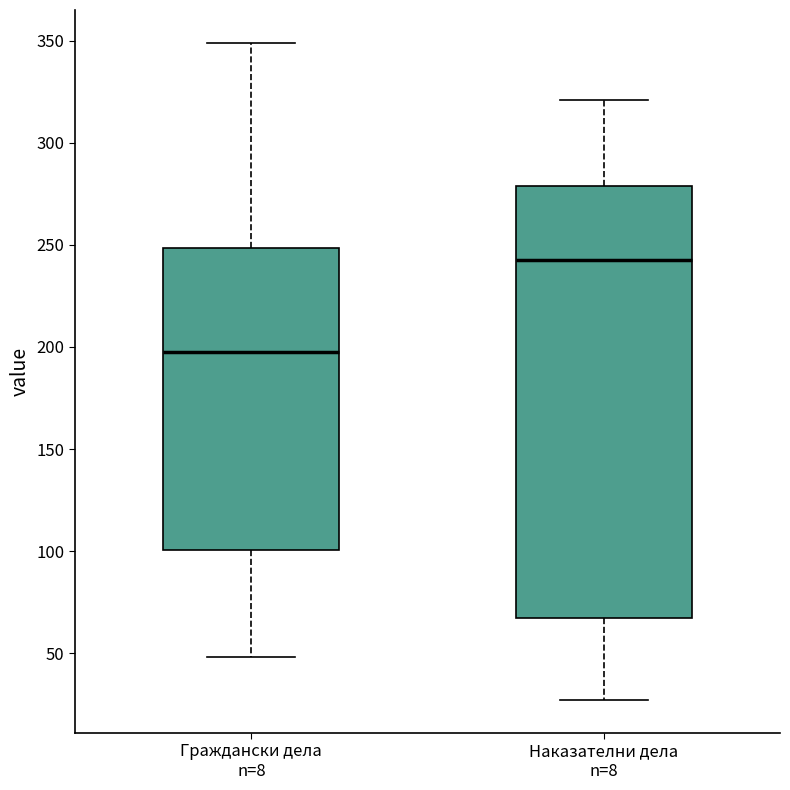

Reading left to right, read every box against the y-axis: the position of its median line, the range the box covers, and the ends of its whiskers. The values are not printed on the chart, so give them approximately, as read against the axis.

Граждански дела n=8: median 200, box 100 to 250, whiskers 50 to 350
Наказателни дела n=8: median 245, box 65 to 280, whiskers 25 to 320